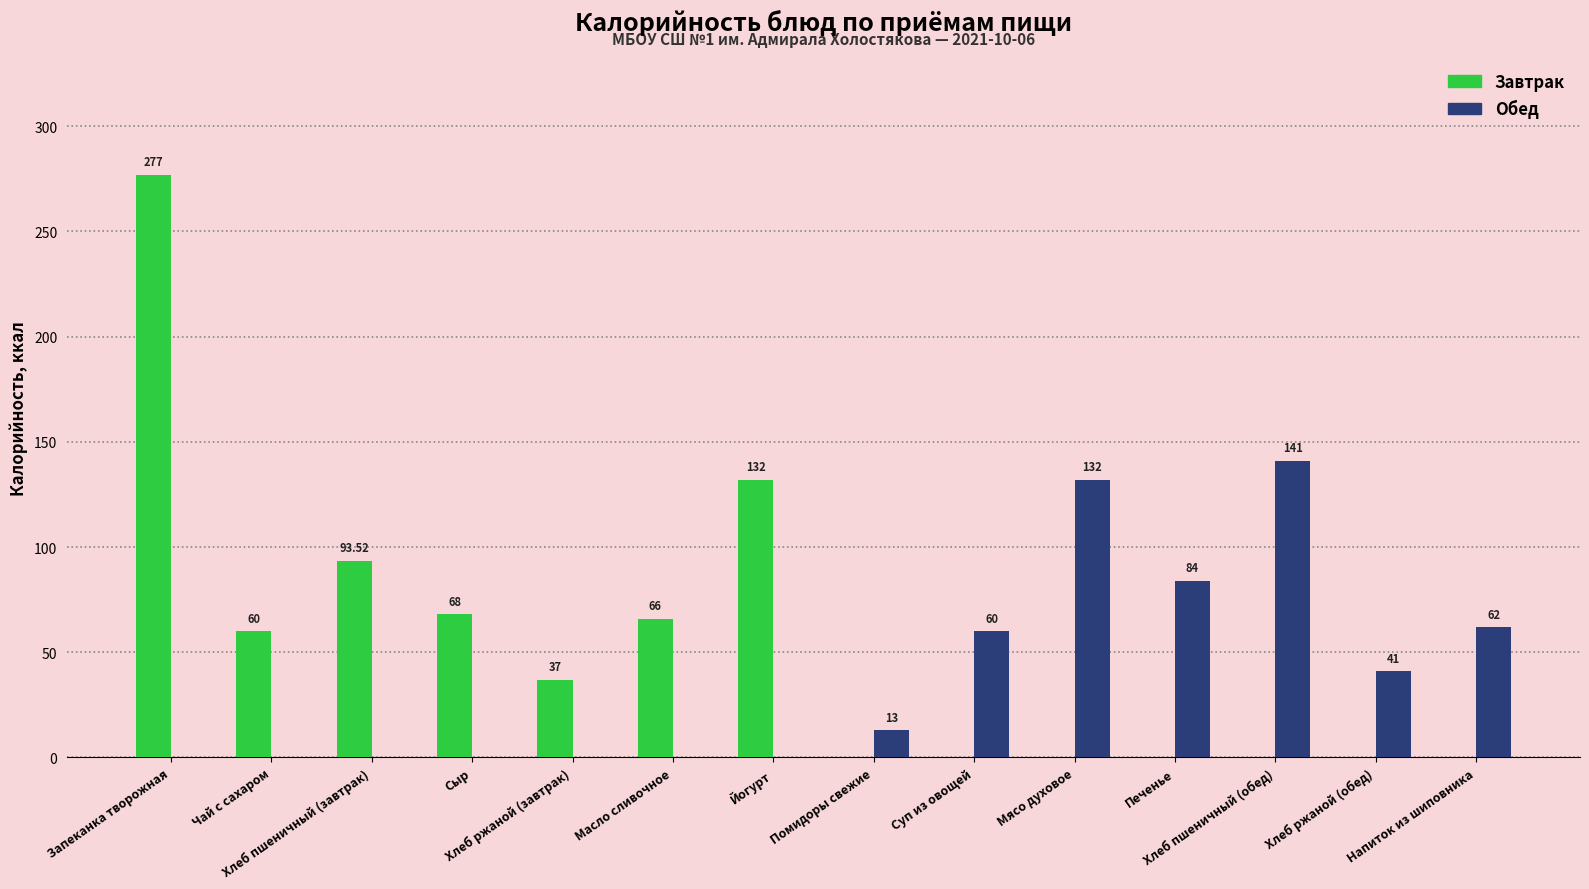

True or false: Завтрак has a value of 0.0 at Напиток из шиповника.

True